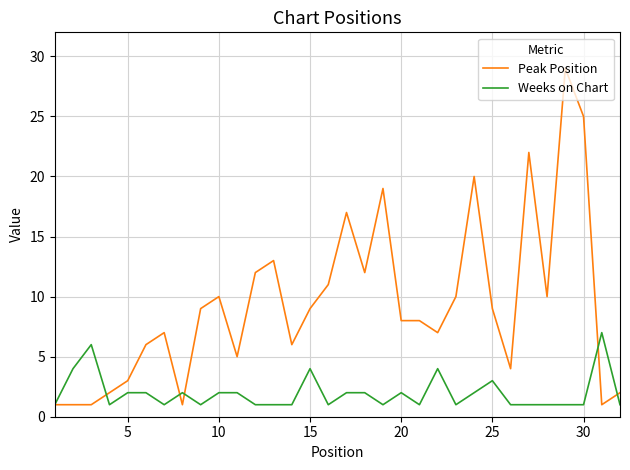

Which series has the widest spread of values?

Peak Position